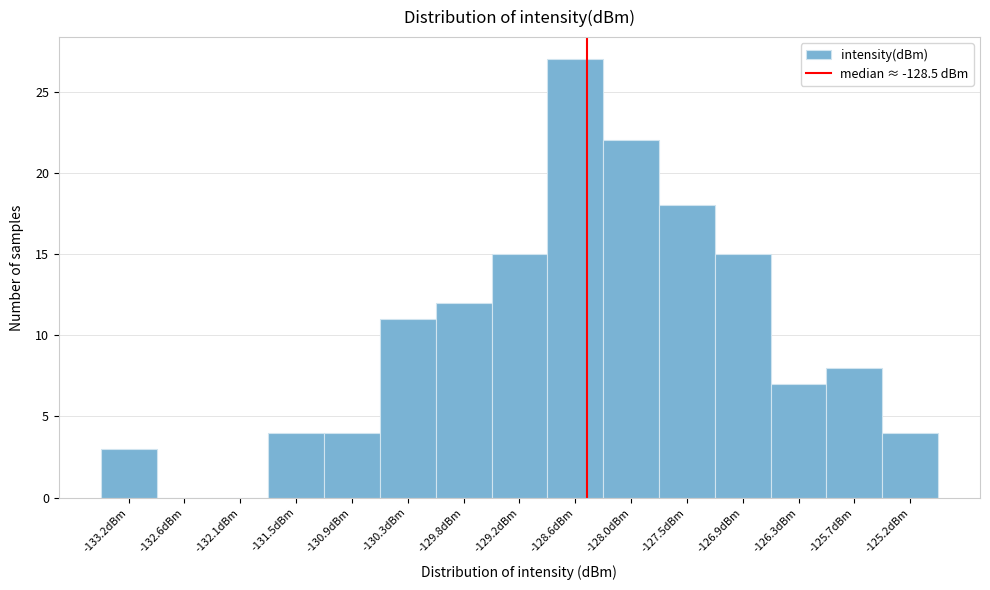

Reading left to right, list every bar in this chart as the range it spans on the x-axis followed by its height. Neither the bar edges nor the heights are printed on the chart, so give them approximately, as read against the axes.

-133.5 to -132.9: 3
-132.9 to -132.4: 0
-132.4 to -131.8: 0
-131.8 to -131.2: 4
-131.2 to -130.6: 4
-130.6 to -130.1: 11
-130.1 to -129.5: 12
-129.5 to -128.9: 15
-128.9 to -128.3: 27
-128.3 to -127.8: 22
-127.8 to -127.2: 18
-127.2 to -126.6: 15
-126.6 to -126.0: 7
-126.0 to -125.5: 8
-125.5 to -124.9: 4